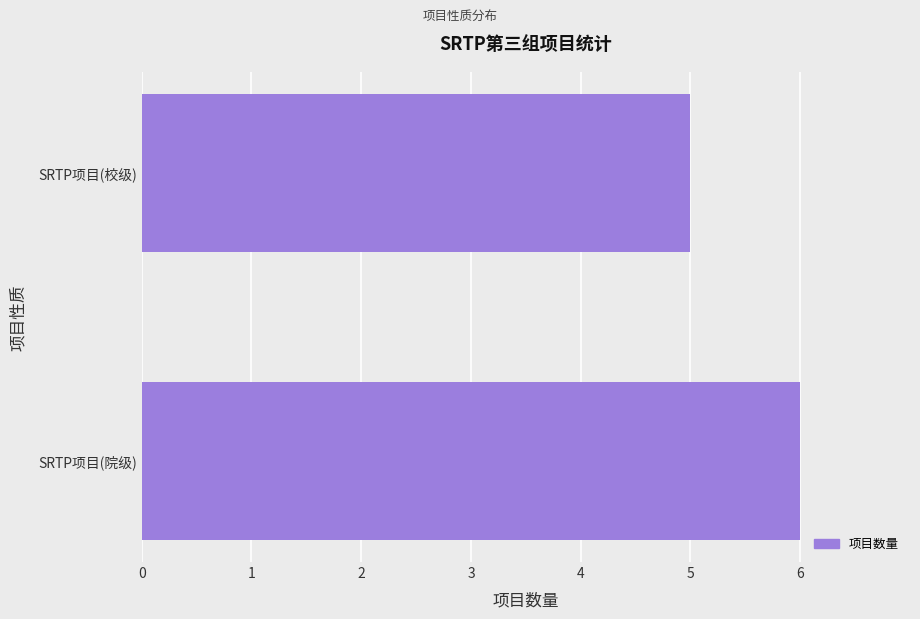

Rank the categories by value from lowest to highest.

SRTP项目(校级), SRTP项目(院级)